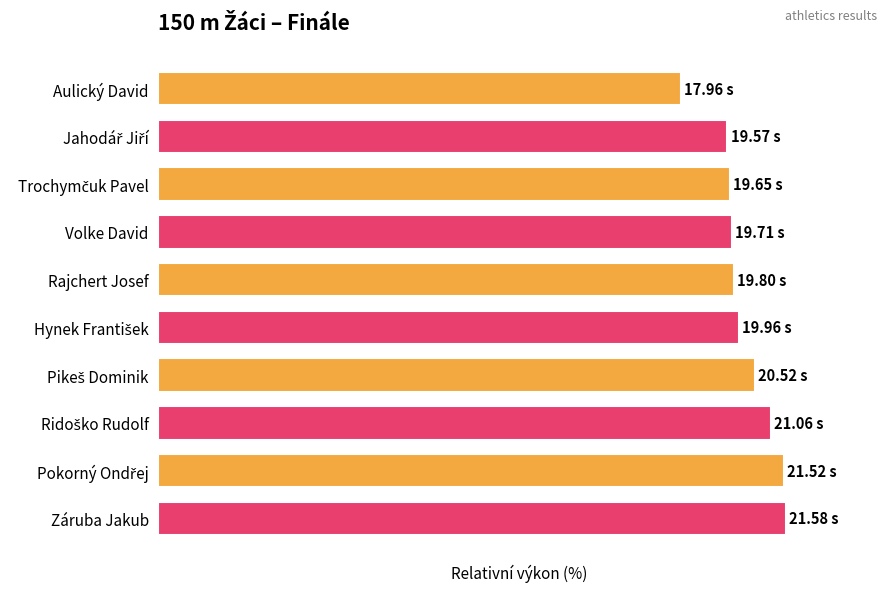

Are the bars horizontal?

Yes